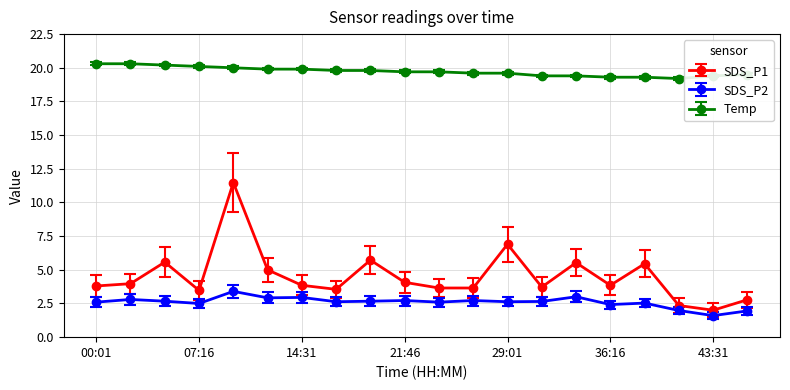

What is the average value of the SDS_P1 series?

4.5